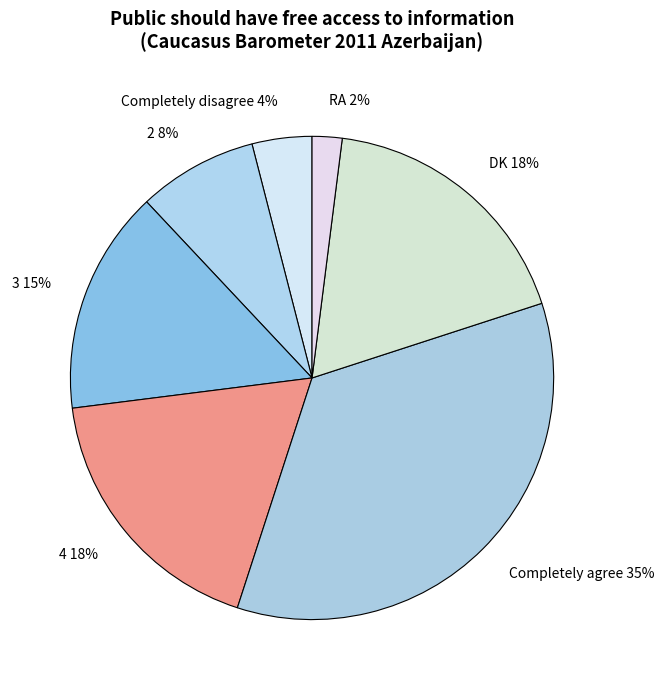

What percentage is the Completely disagree slice, to the nearest percent?

4%